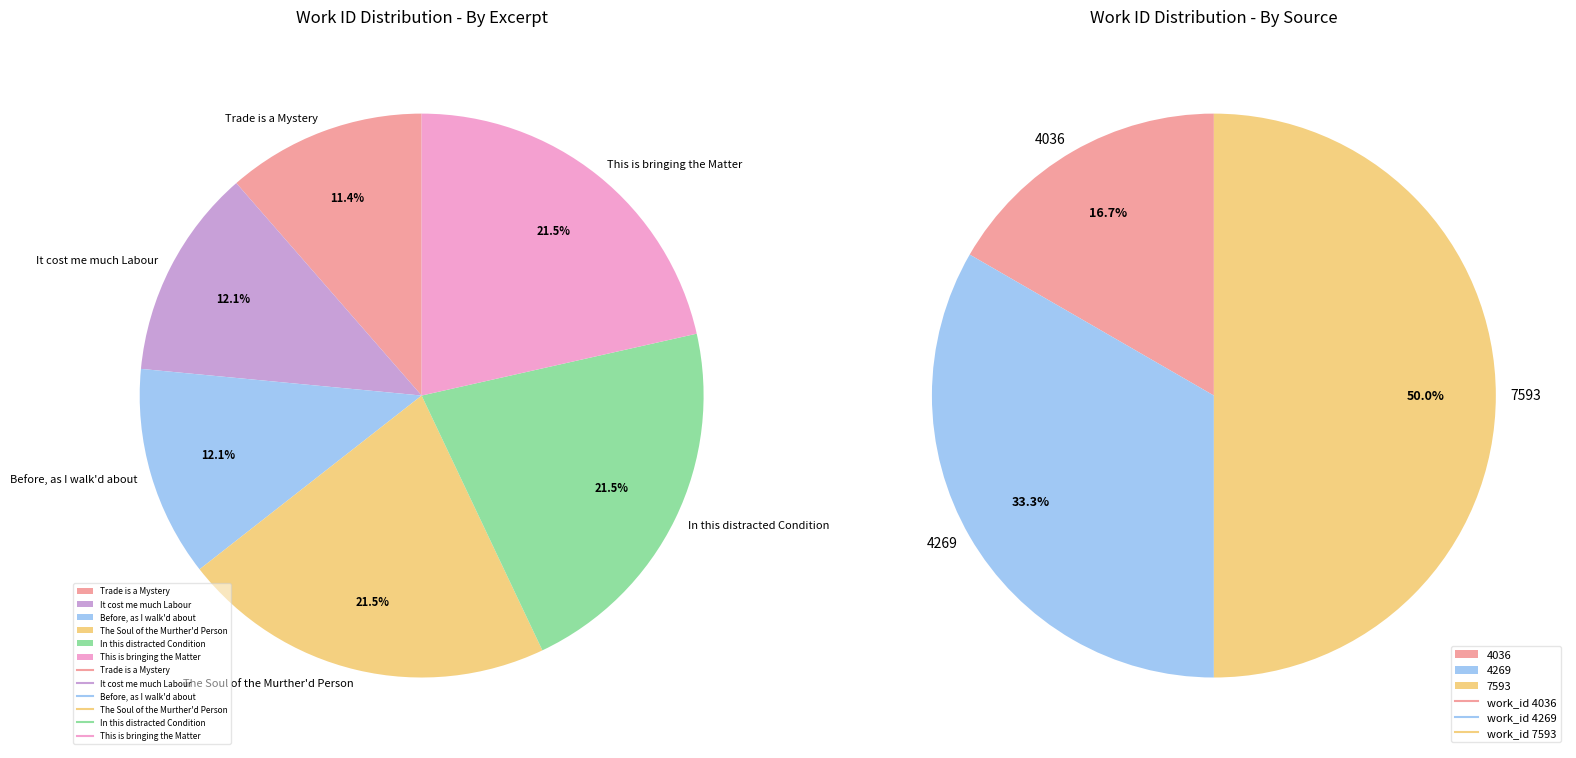

To the nearest percent, what portion does Trade is a Mystery represent?

11%